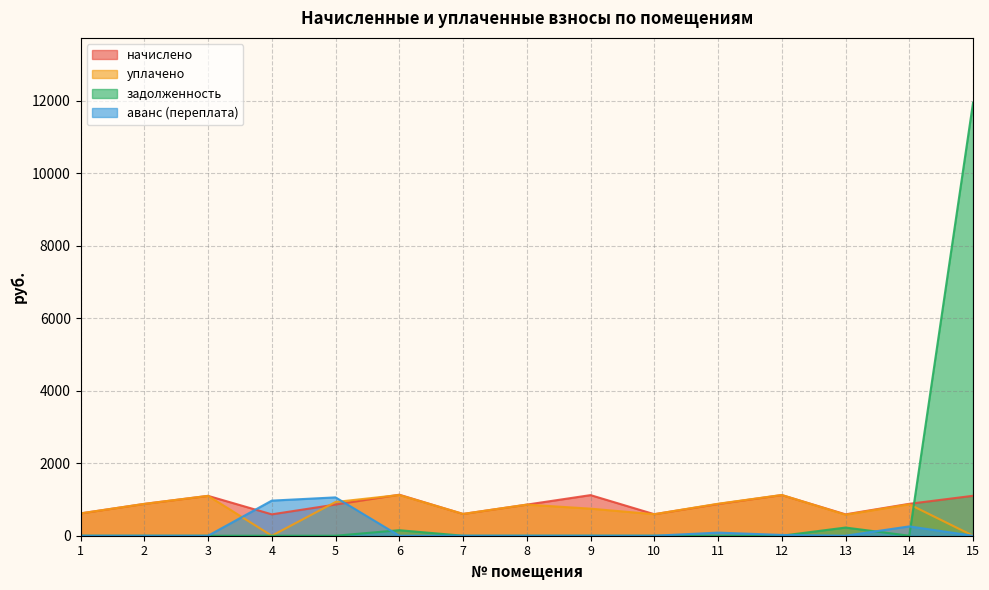

Which series ends up on top after the final intersection of начислено and аванс (переплата)?

начислено